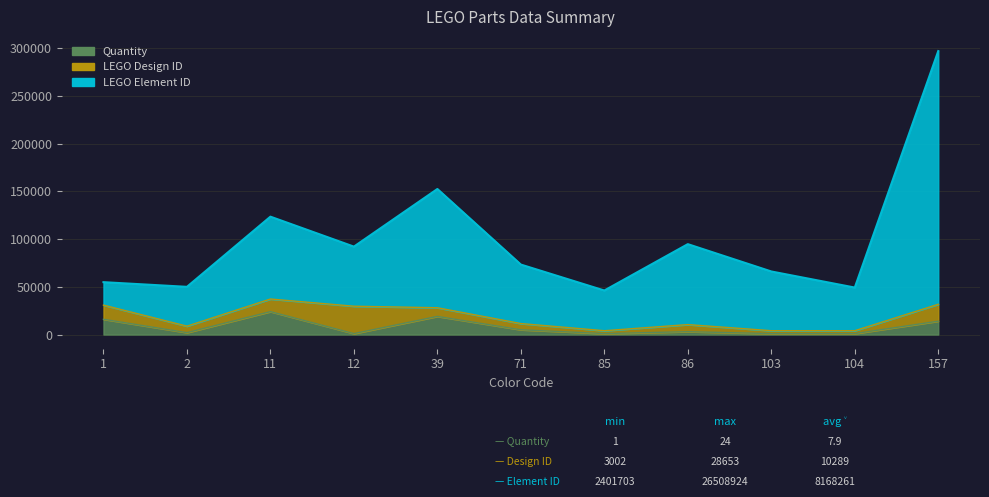

What is the average value of the LEGO Element ID (scaled) series?

99881.2